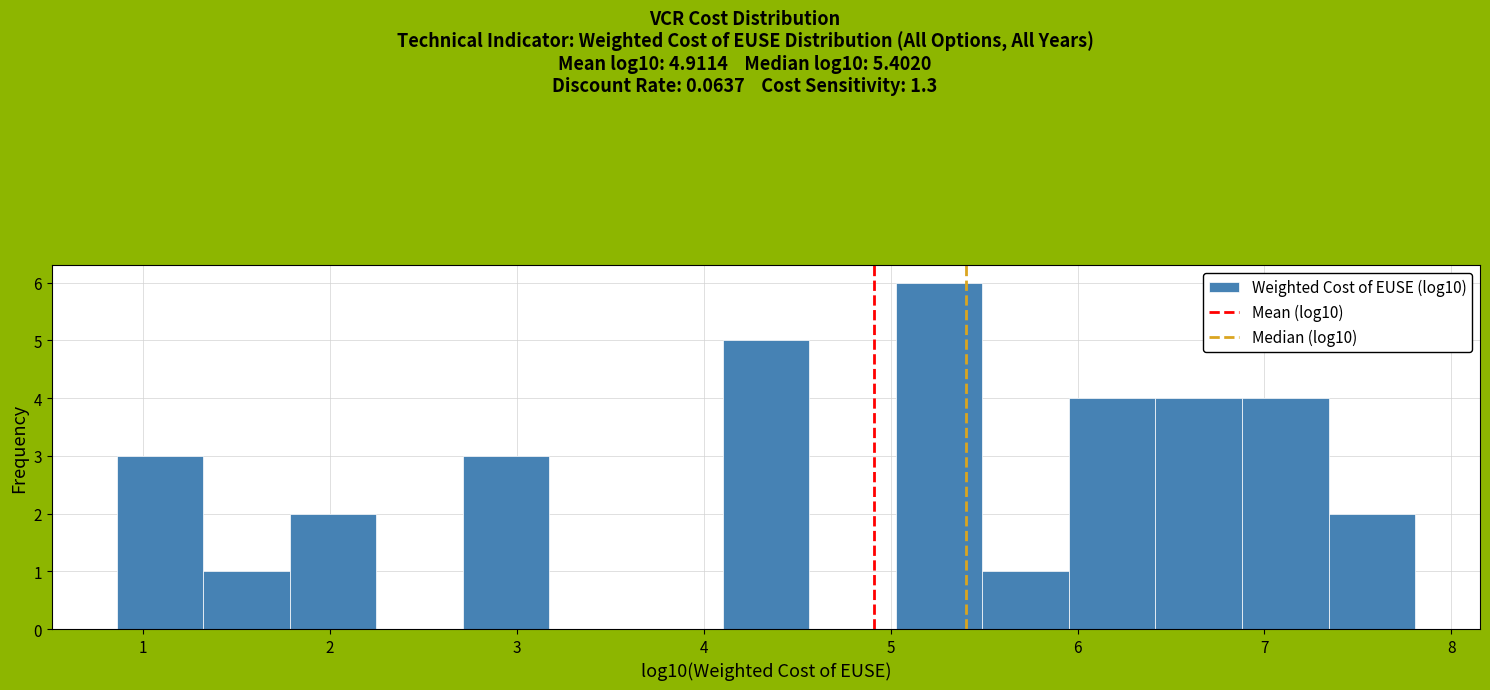

What is the height of the bar covering 1.8 to 2.2 on the x-axis? Neither the bar edges nor the heights are printed on the chart, so give them approximately, as read against the axes.

2